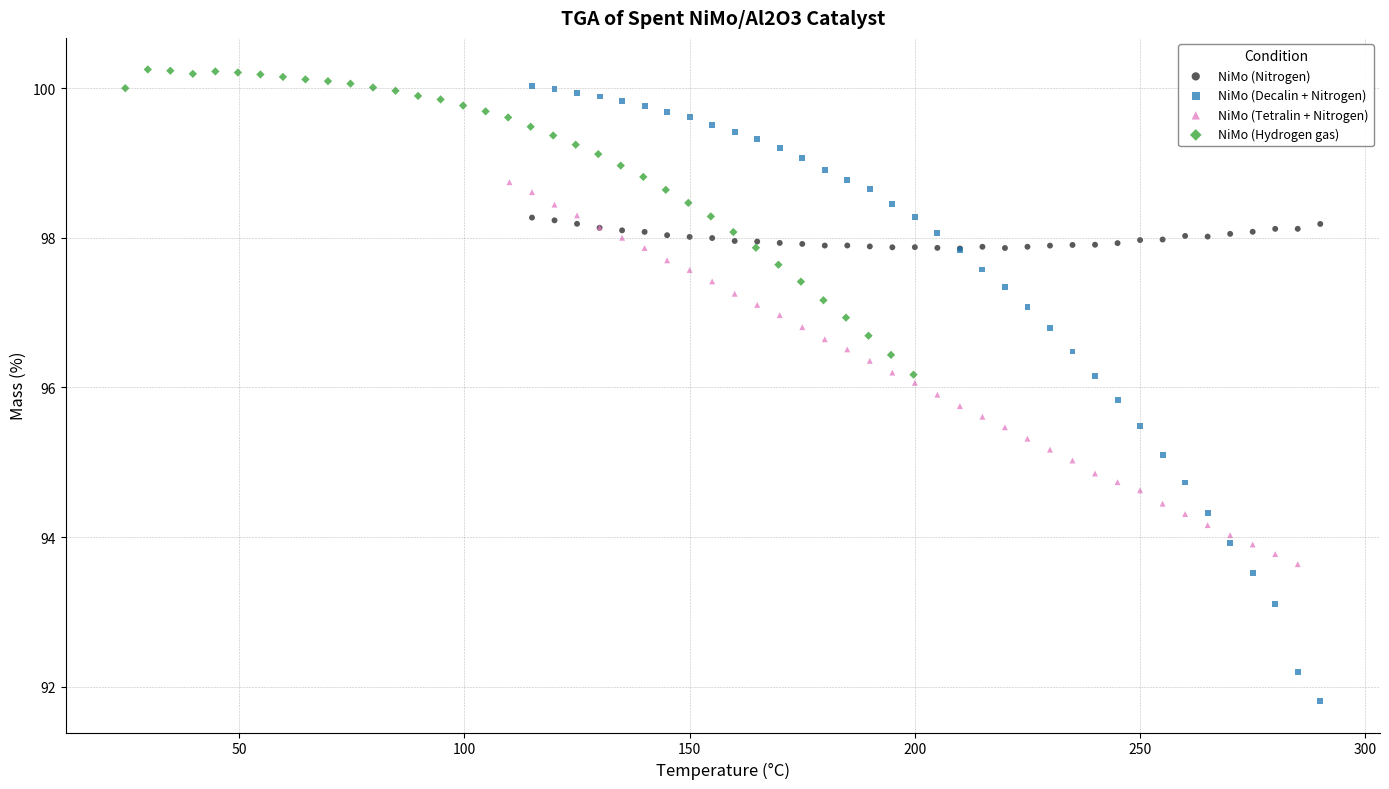

Which series has the widest spread of Y values?

NiMo (Decalin + Nitrogen)